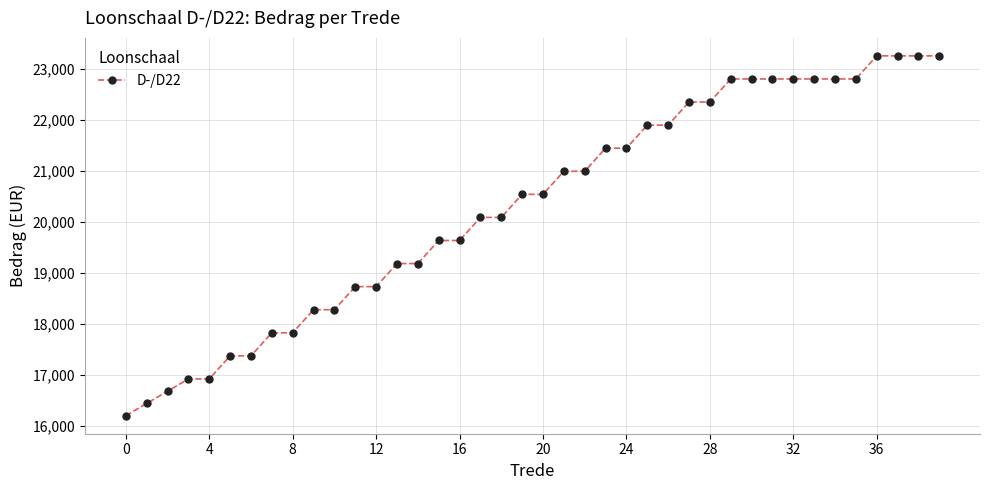

What is the smallest value displayed?

16204.3